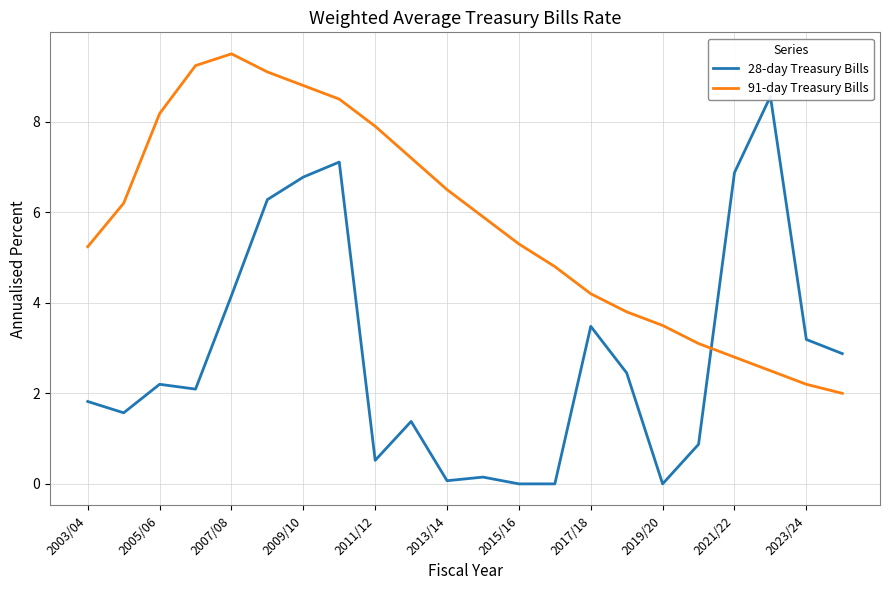

How many times do 91-day Treasury Bills and 28-day Treasury Bills cross each other?

1